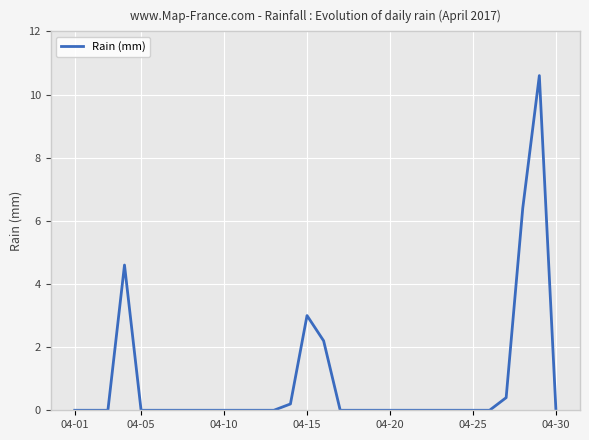

What is the average value?

0.9